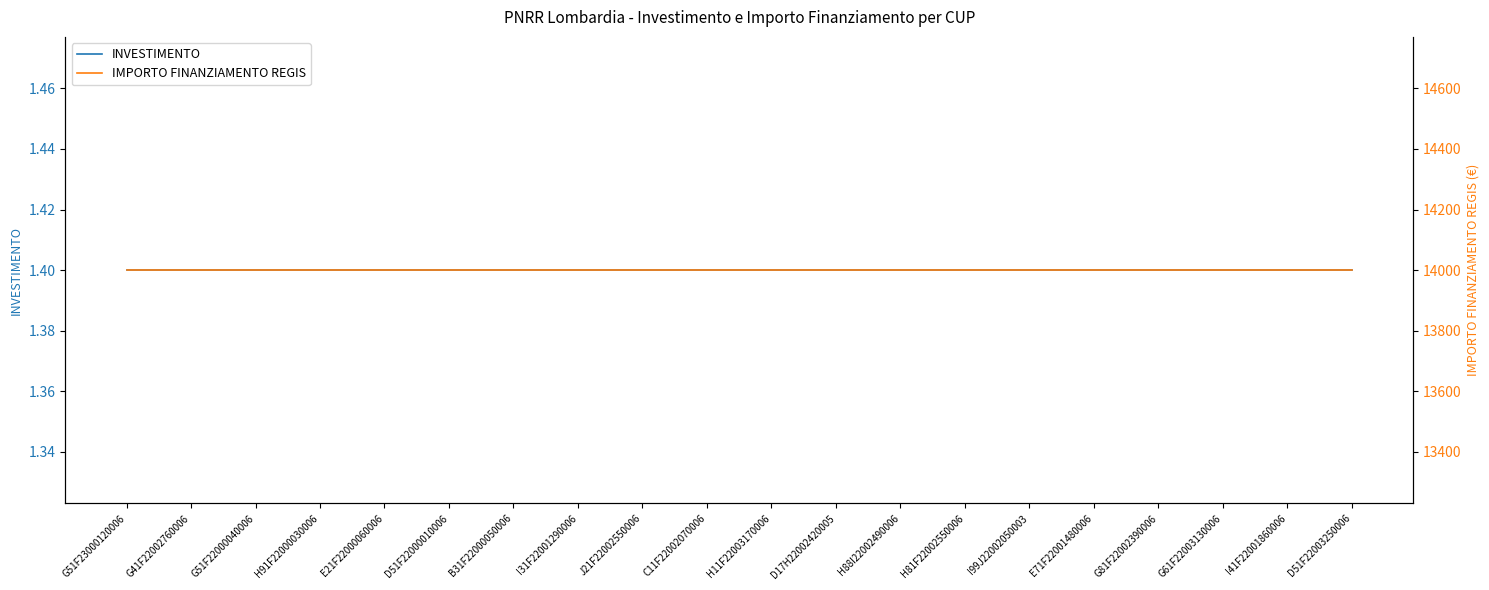

What is the value of the INVESTIMENTO point at the 9th from the left?

1.4